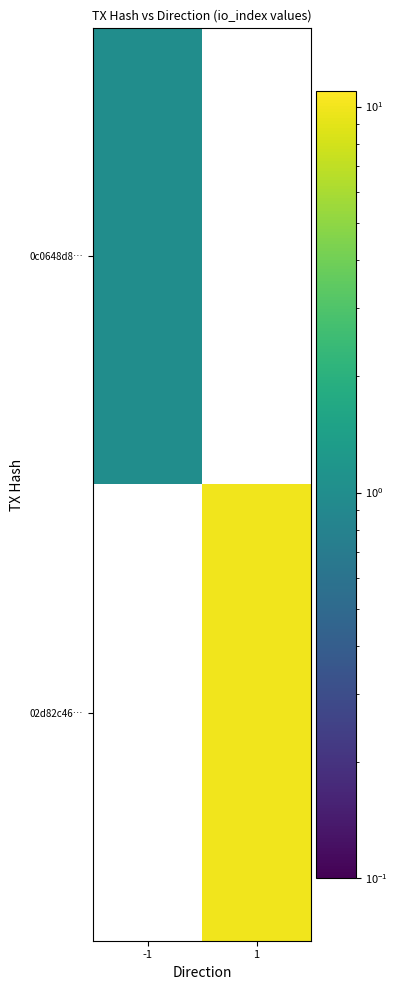

Which series has the largest total across all categories?

02d82c46…